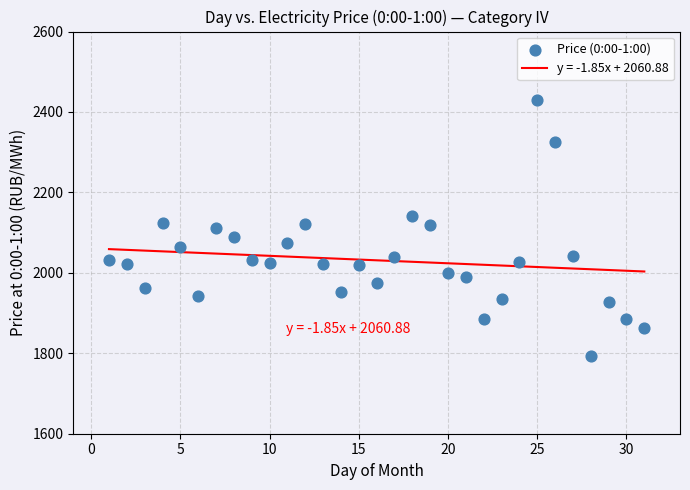

What is the range of Y values (max minus min)?

636.8